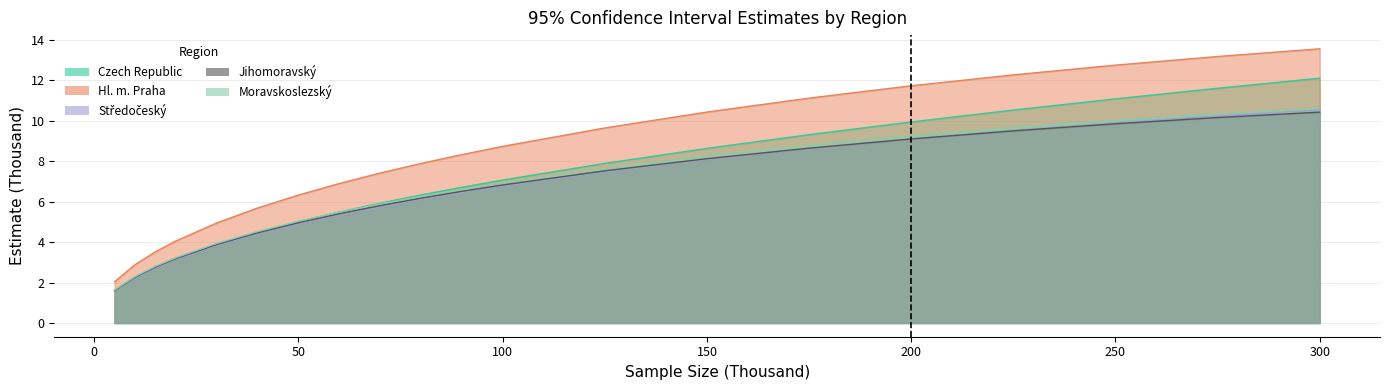

At how many categories does at least one series exceed 6?

14